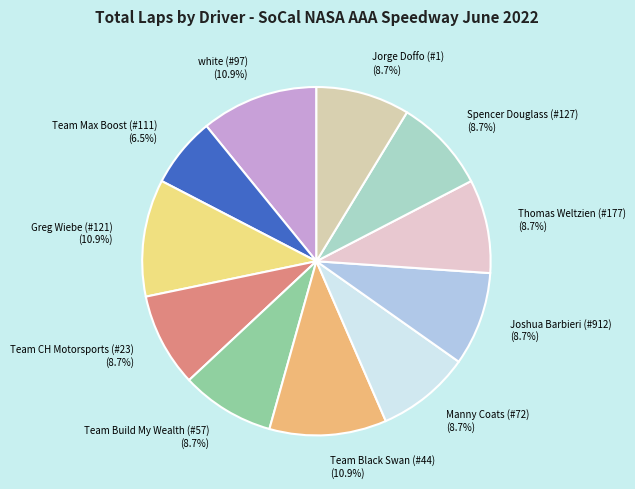

What percentage is the Team CH Motorsports (#23) slice, to the nearest percent?

9%